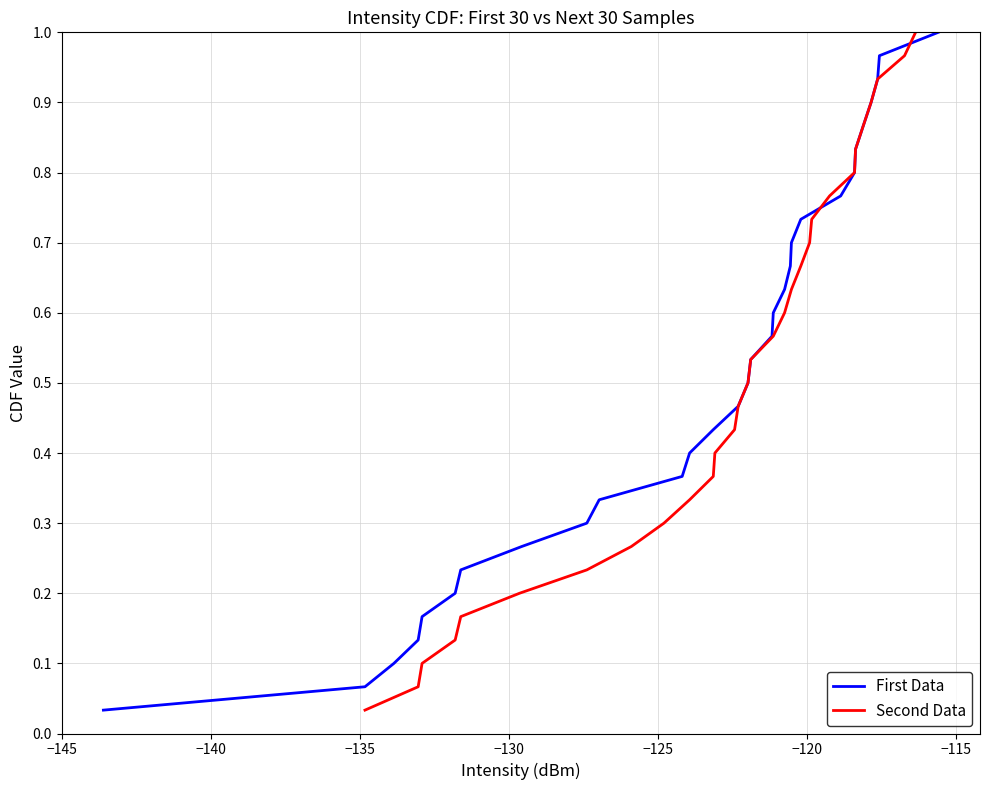

At how many categories does at least one series exceed 0?

30